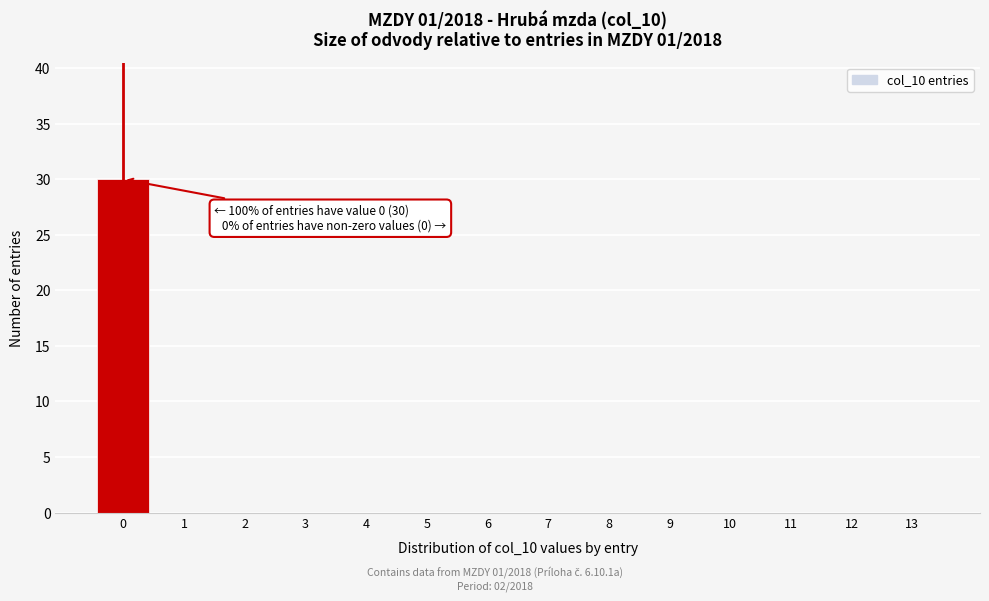

Reading right to left, what are all the values shown in this chart?

13=0	12=0	11=0	10=0	9=0	8=0	7=0	6=0	5=0	4=0	3=0	2=0	1=0	0=30